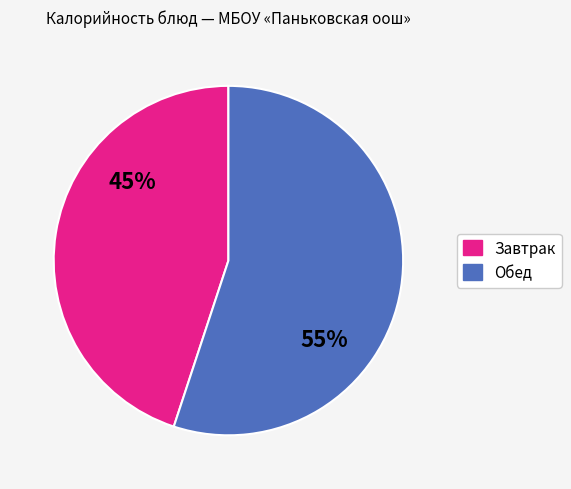

Which category has the biggest portion of the pie?

Обед